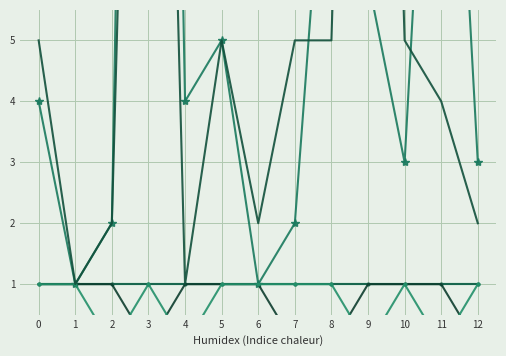

Between which two adjacent categories do Female Volunteers and Male Volunteers first intersect?

7 and 8